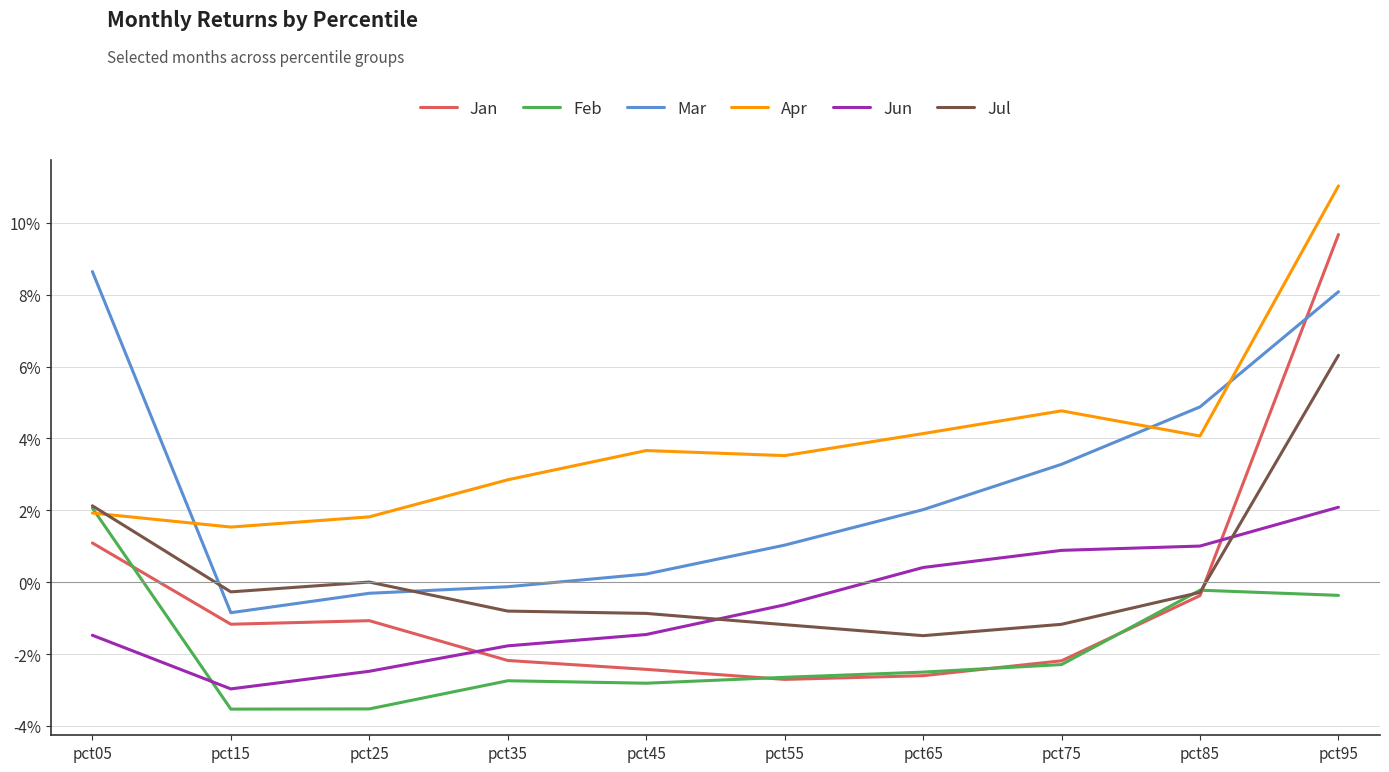

True or false: Jun and Apr cross at least once.

False